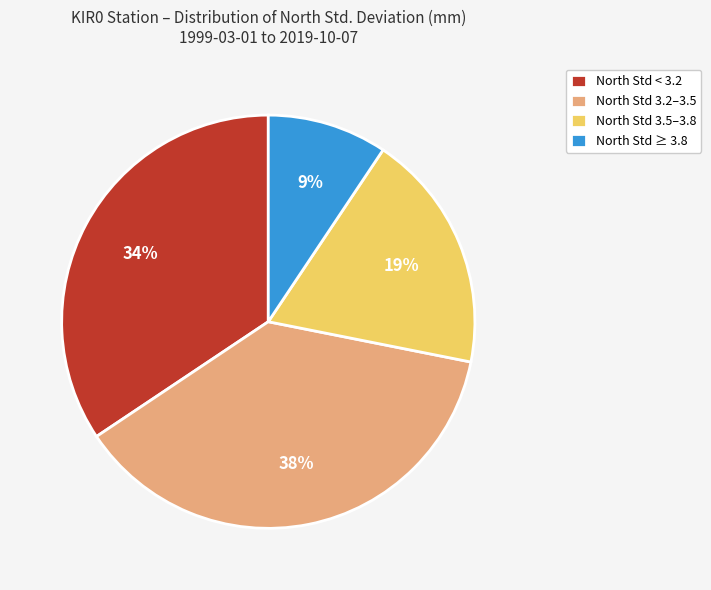

Count the number of slices in the pie.

4